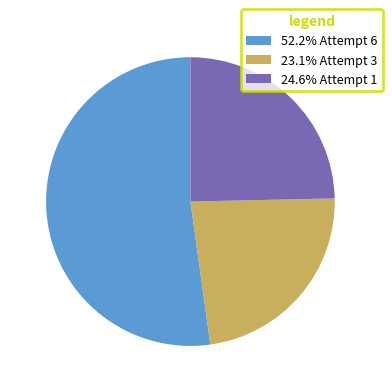

Is the sum of 23.1% Attempt 3 and 52.2% Attempt 6 greater than half?

Yes